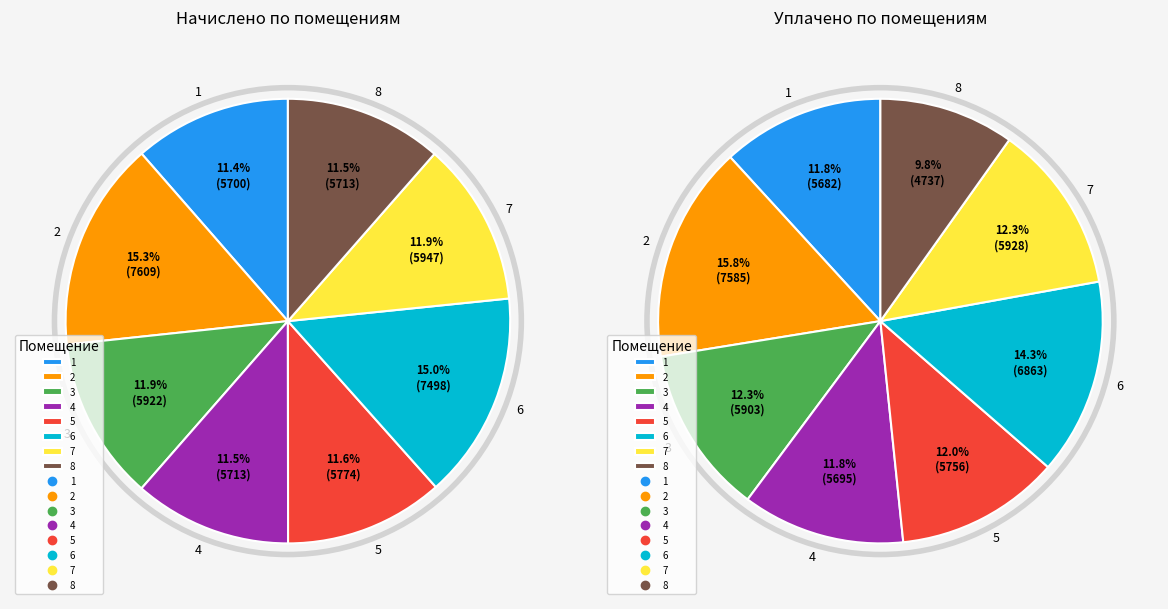

Does any single category account for the majority?

No